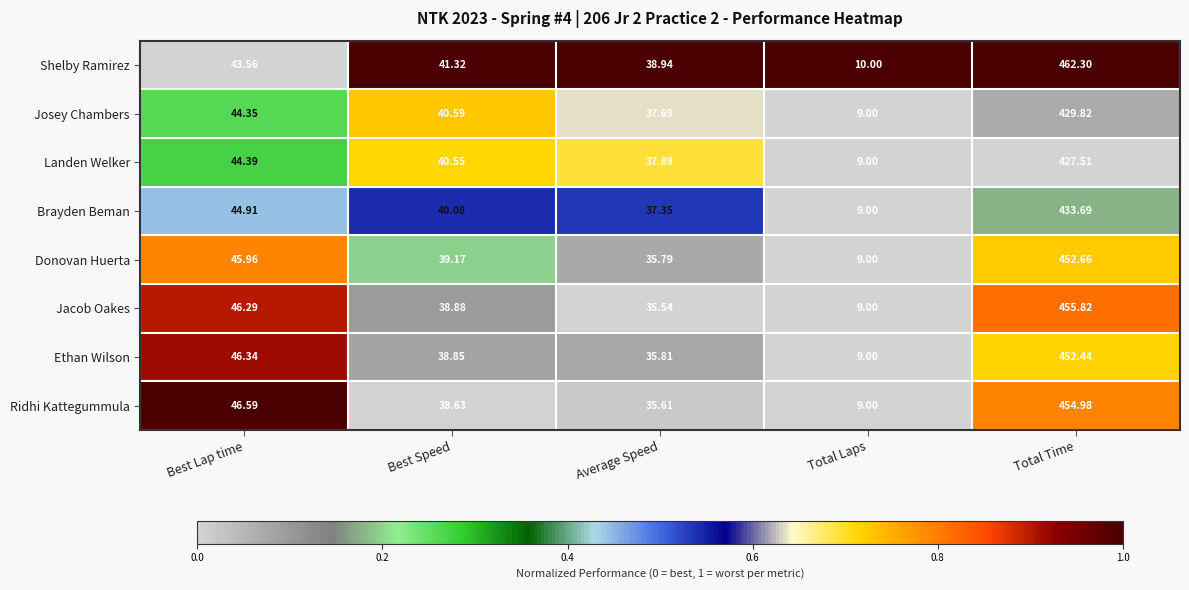

What is the spread (max minus min) of values at Average Speed?

3.4